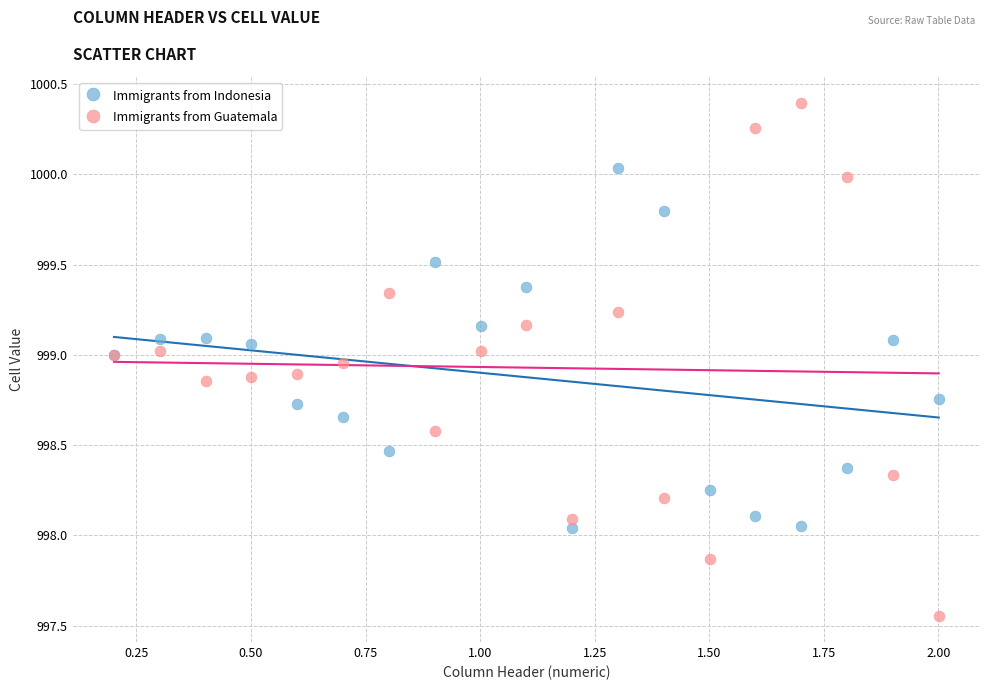

What are all the series names shown in the legend?

Immigrants from Indonesia, Immigrants from Guatemala